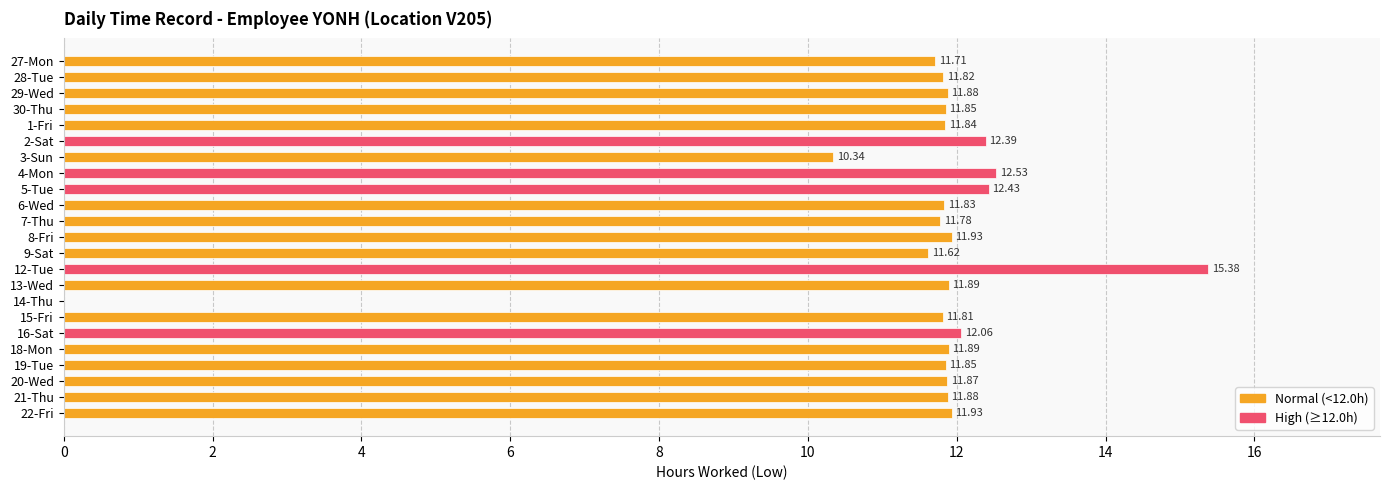

What is the greatest value displayed?

15.4